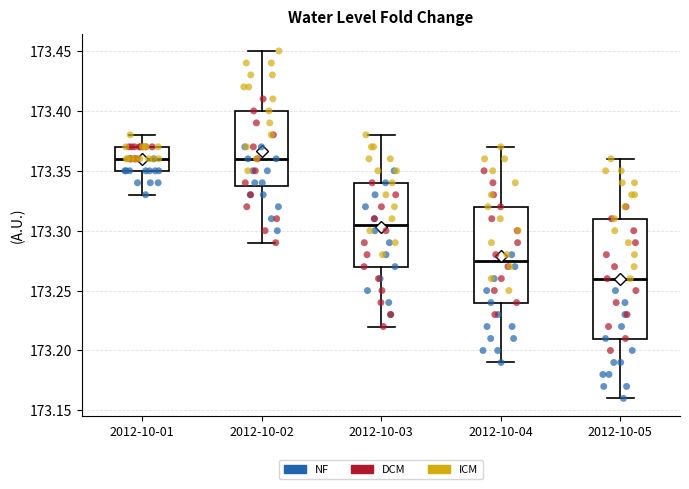

Reading left to right, transcribe this box plot: for each box, give where its median line is, the range the box spans, and where its two whiskers end, as read against the y-axis. The values are not printed on the chart, so give them approximately, as read against the axis.

2012-10-01: median 173.360, box 173.350 to 173.370, whiskers 173.330 to 173.380
2012-10-02: median 173.360, box 173.340 to 173.400, whiskers 173.290 to 173.450
2012-10-03: median 173.305, box 173.270 to 173.340, whiskers 173.220 to 173.380
2012-10-04: median 173.275, box 173.240 to 173.320, whiskers 173.190 to 173.370
2012-10-05: median 173.260, box 173.210 to 173.310, whiskers 173.160 to 173.360